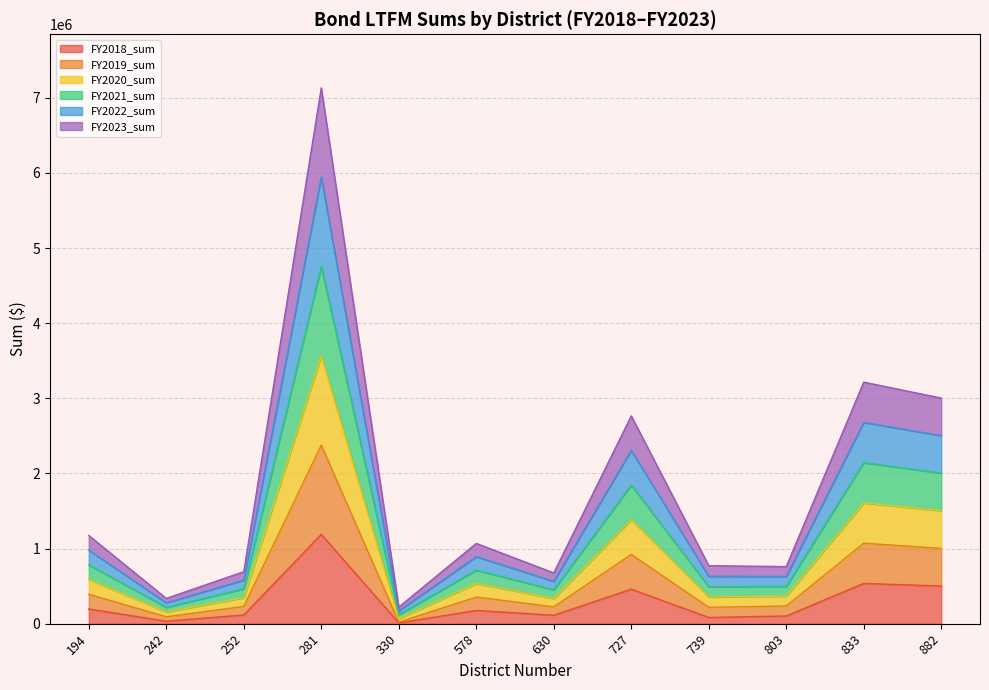

At which category is the sum across all series the highest?

281